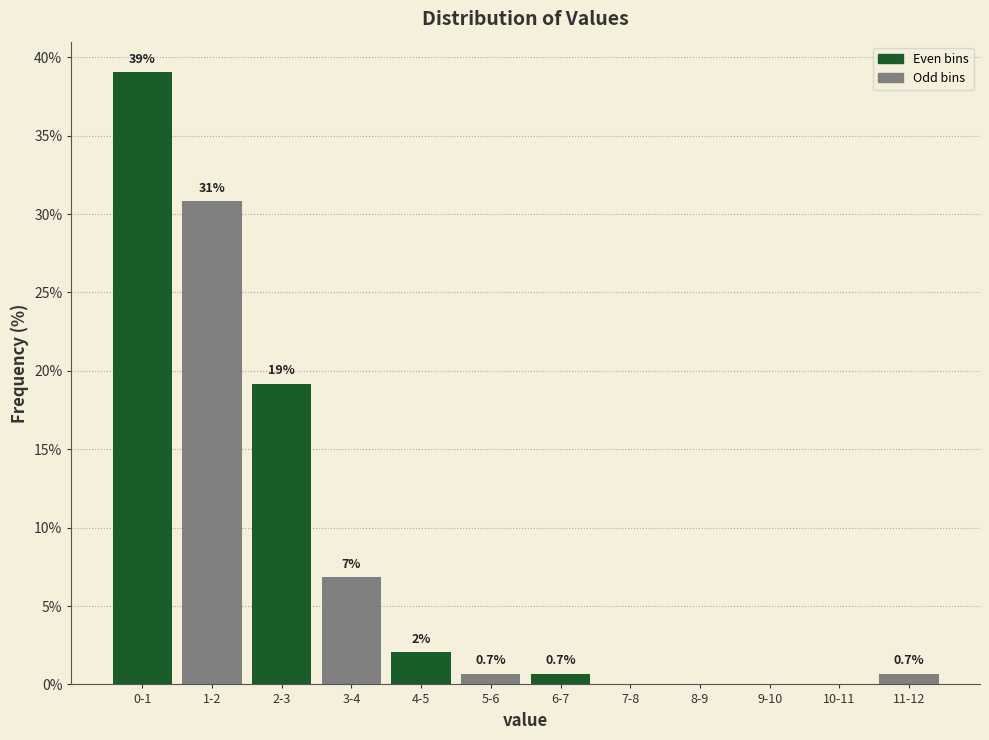

At which label is the value closest to 19?

2-3